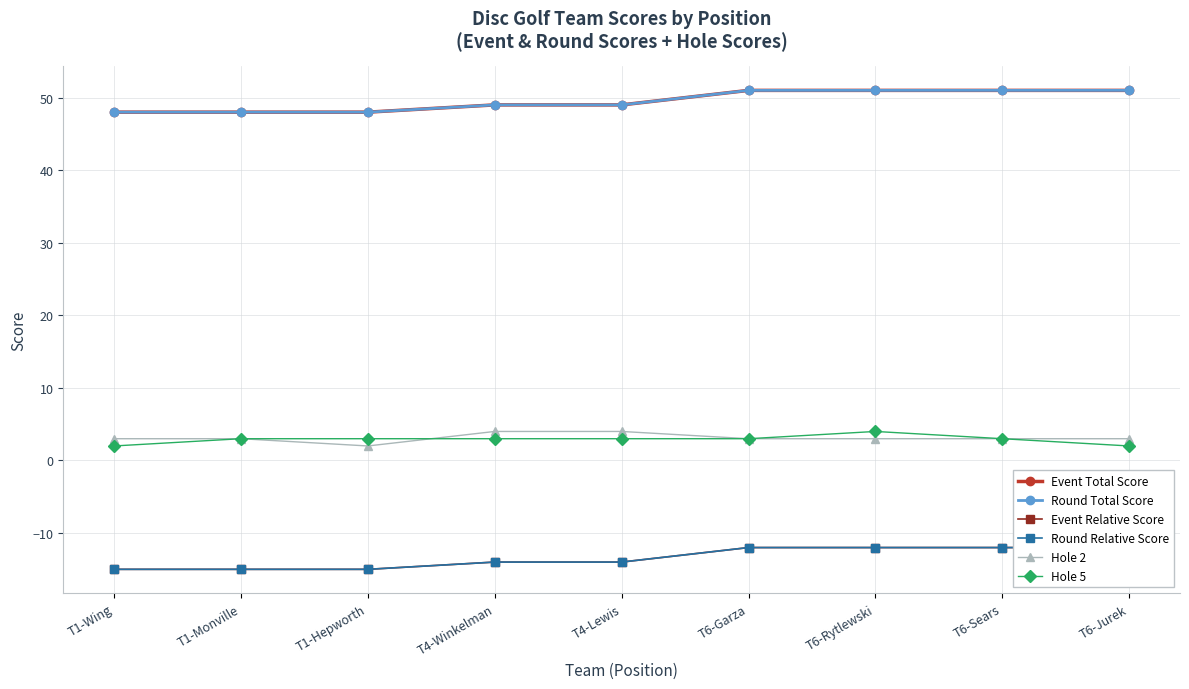

True or false: Event Relative Score has a value of -4 at T6-Sears.

False